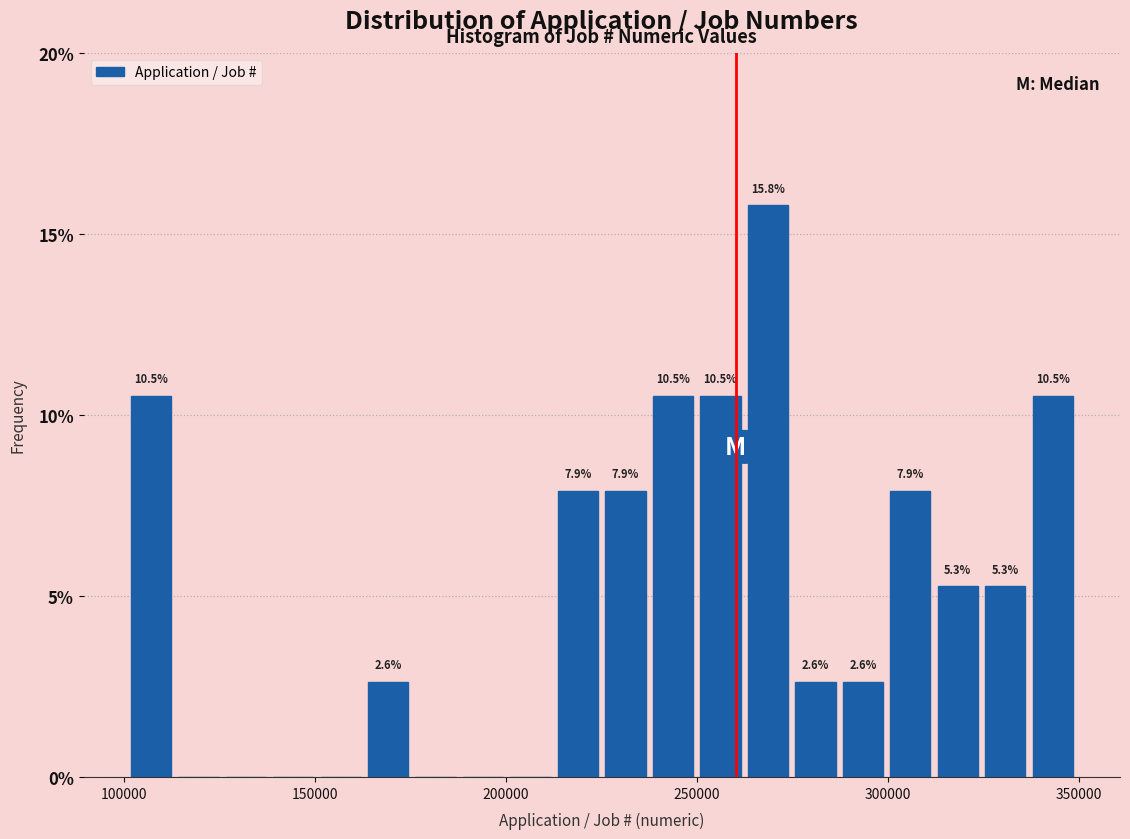

Around what value on the x-axis is the tallest bar? Give the approximate position of its centre, as read against the axis.

270000